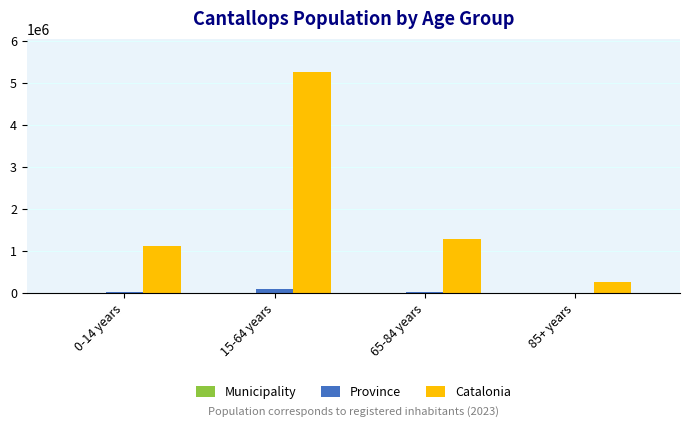

What is the sum of all Catalonia values?

7901963